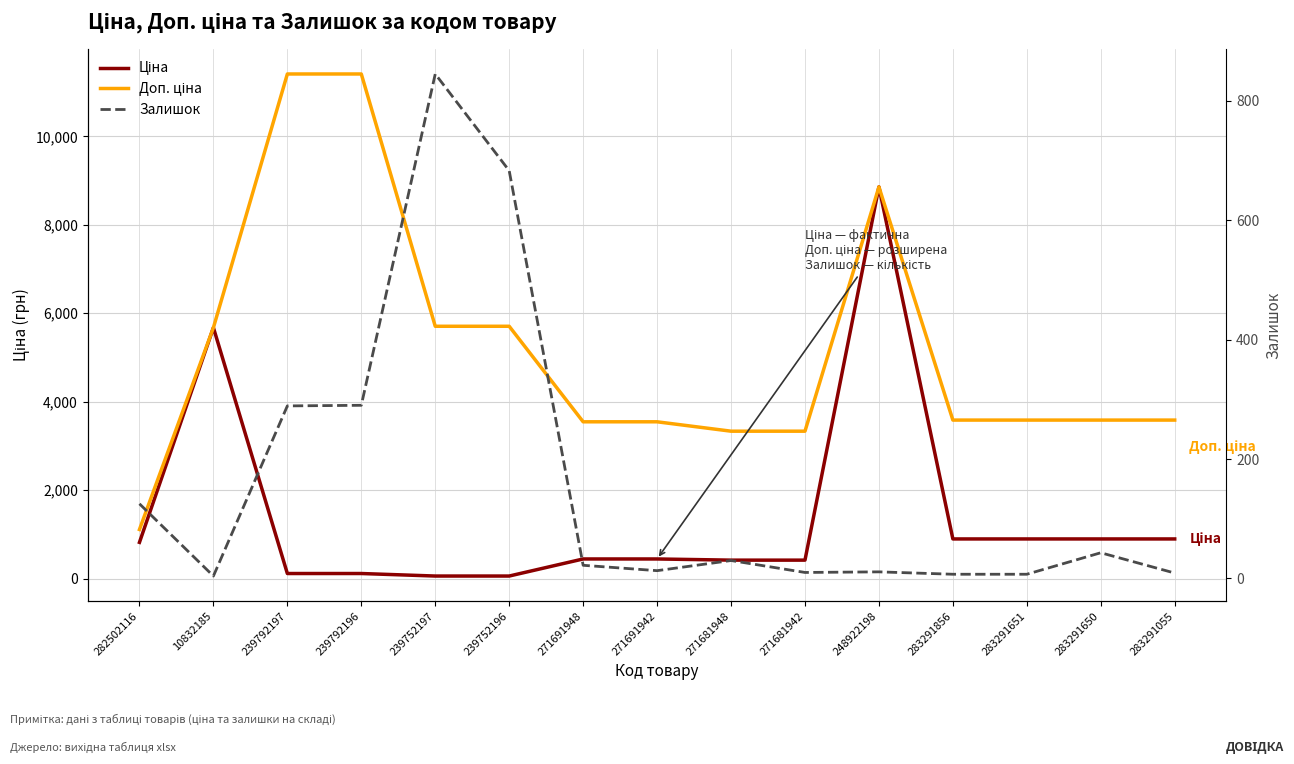

True or false: Залишок and Доп. ціна cross at least once.

False